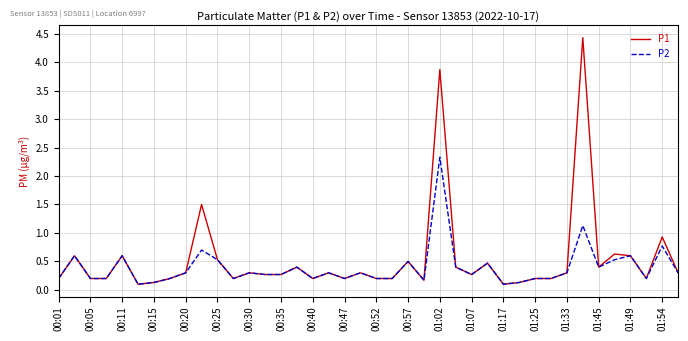

What are all the series names shown in the legend?

P1, P2